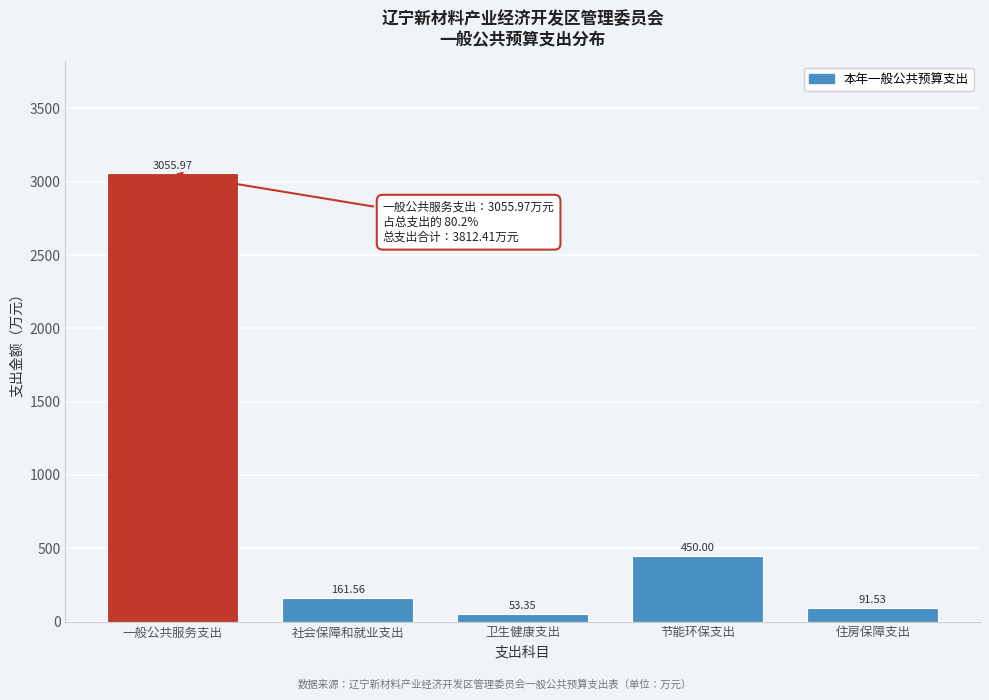

What is the ratio of the value at 节能环保支出 to the value at 卫生健康支出?

8.4